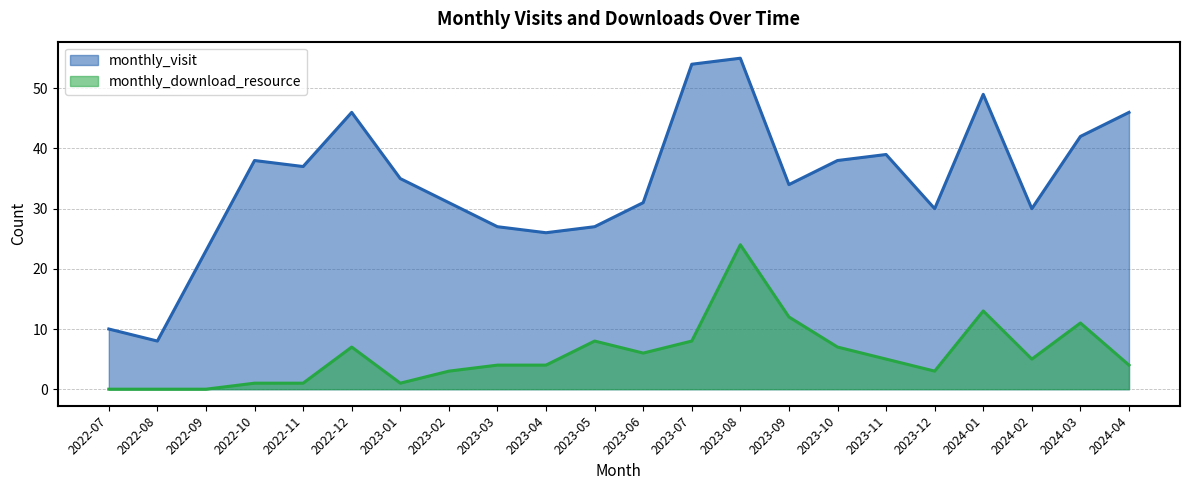

At which category is the sum across all series the highest?

2023-08